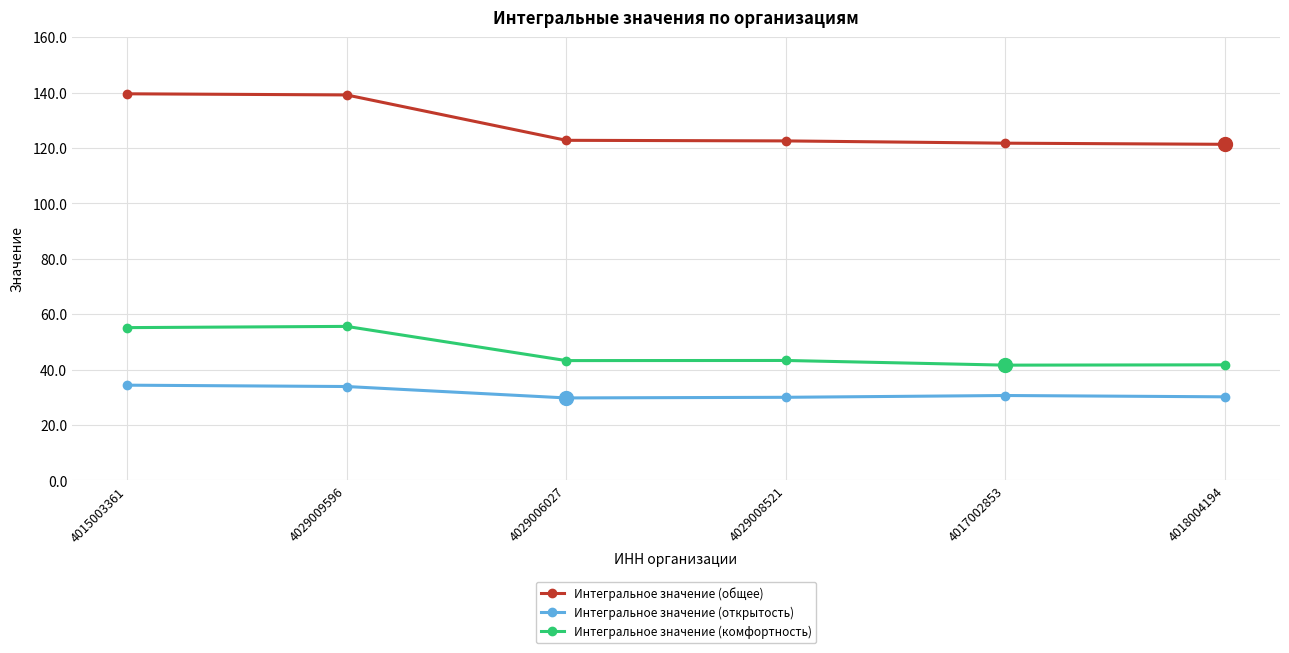

Does the chart display data point markers on the line(s)?

Yes